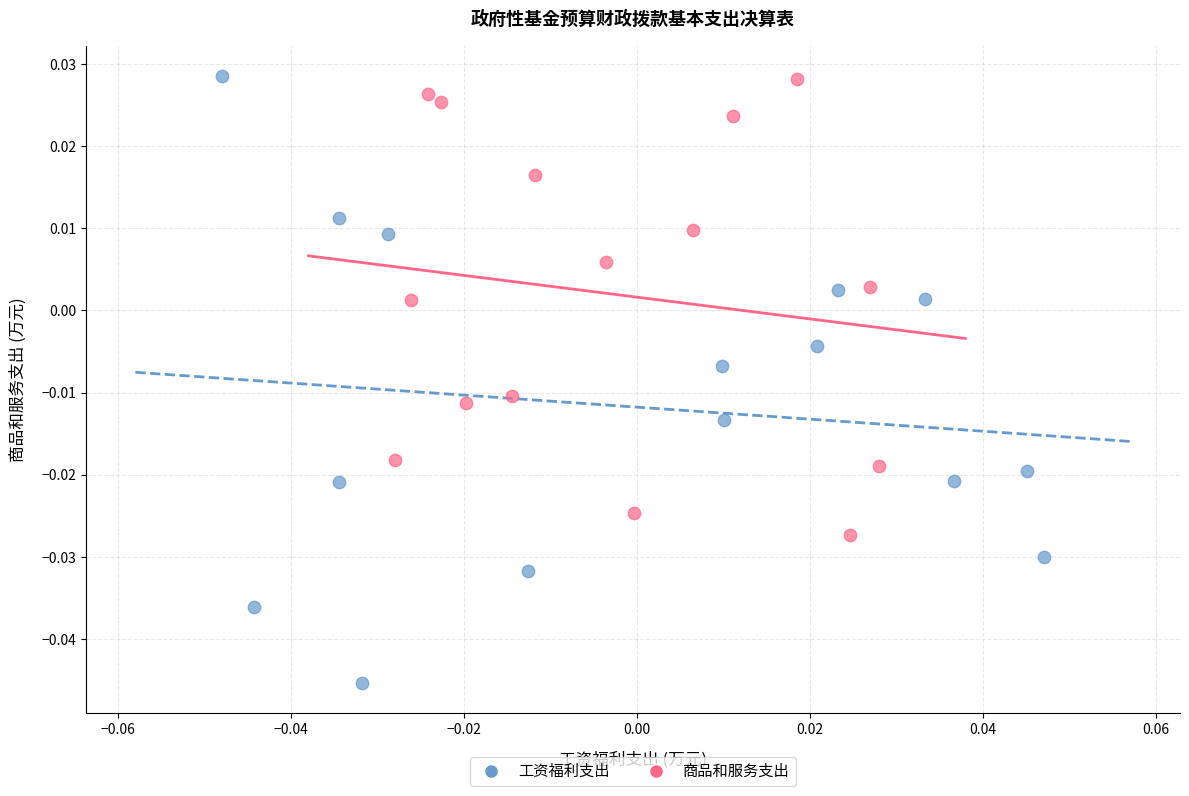

Which series contains the lowest Y value?

工资福利支出